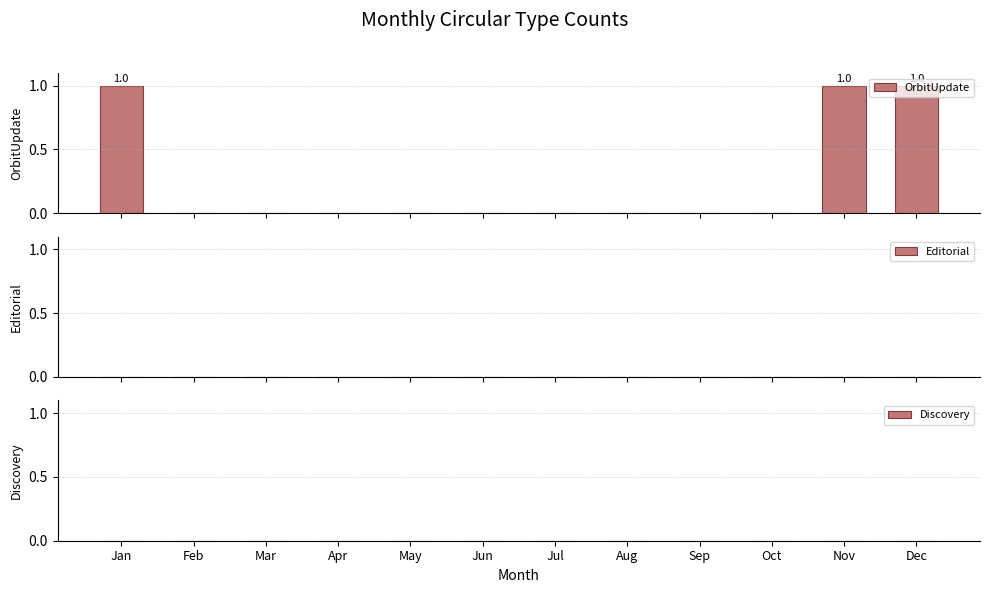

What is the sum of all values?

3